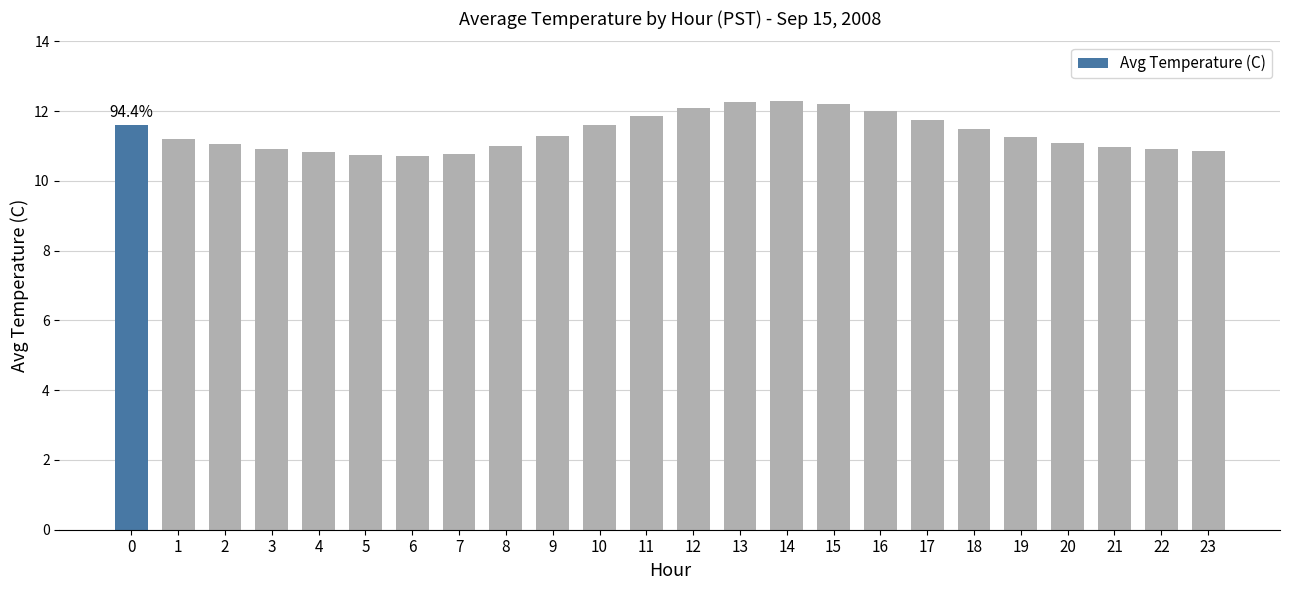

Which has a higher value, 22 or 20?

20